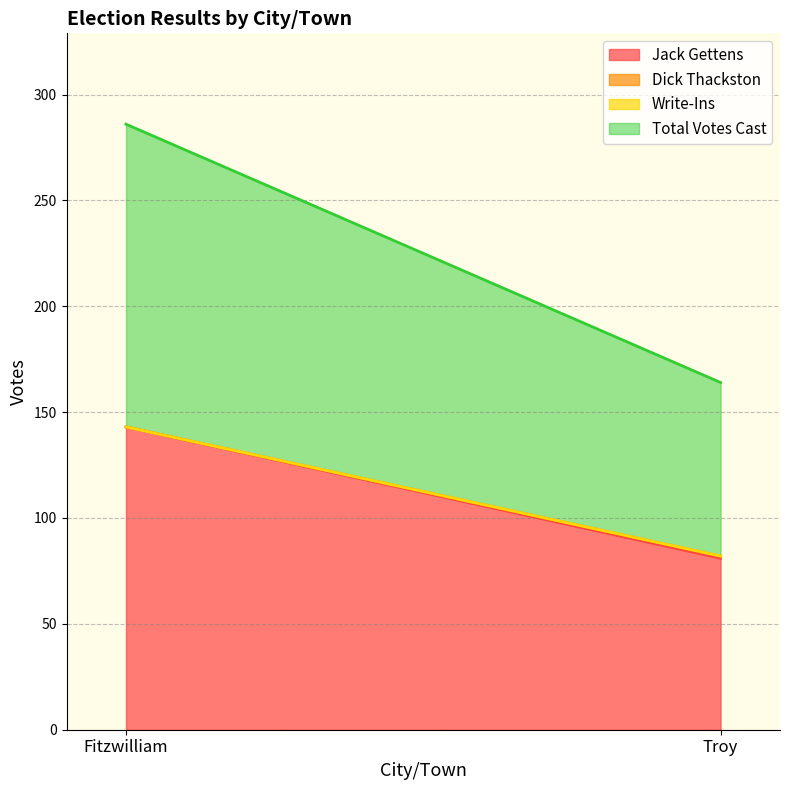

Reading right to left, extract all data points from this chart.

Jack Gettens: Troy=81	Fitzwilliam=143
Dick Thackston: Troy=1	Fitzwilliam=0
Write-Ins: Troy=0	Fitzwilliam=0
Total Votes Cast: Troy=82	Fitzwilliam=143